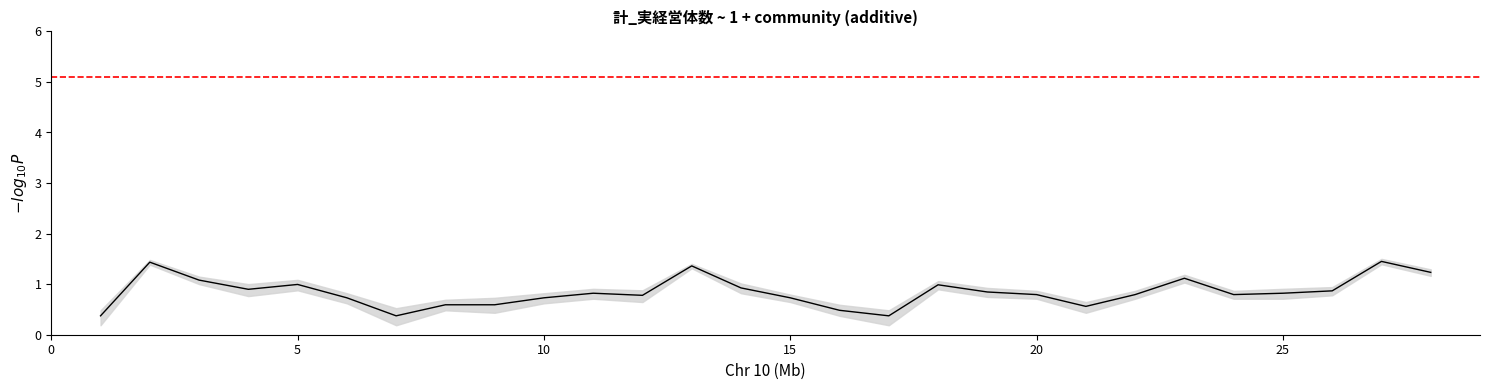

How many categories are shown in the chart?

28